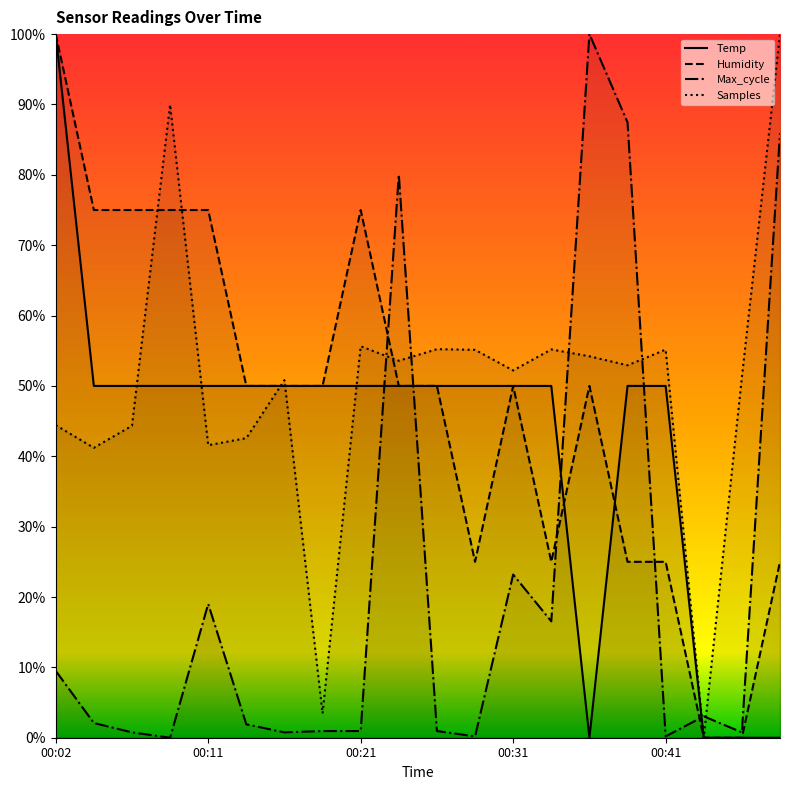

In Temp, how many points are lower than both neighbors (excluding endpoints)?

1